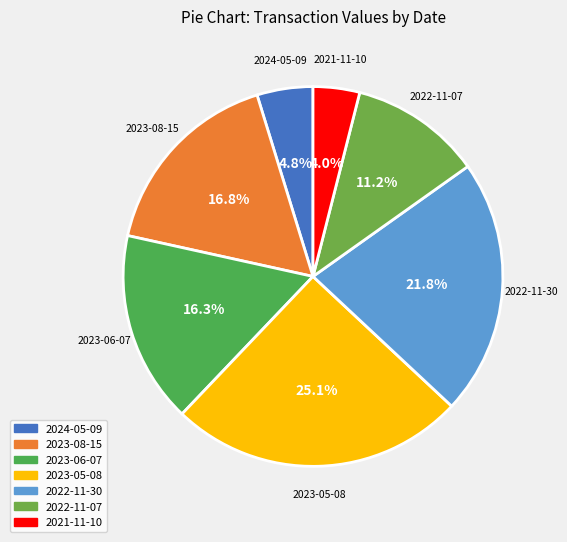

Count the number of slices in the pie.

7